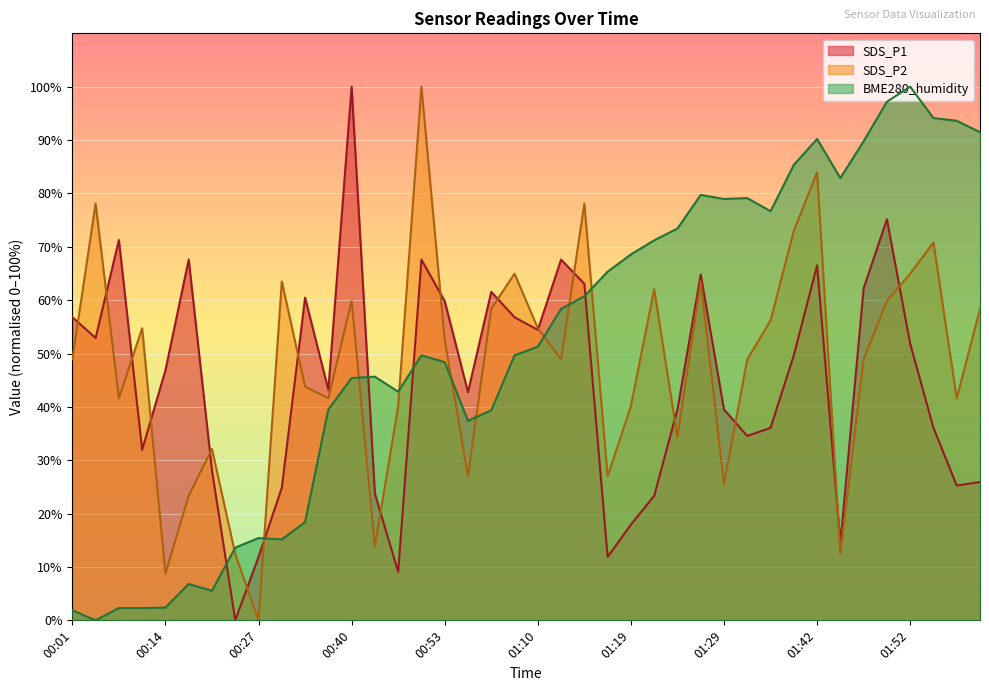

What is the difference between the highest and lowest values at 00:19?

26.6